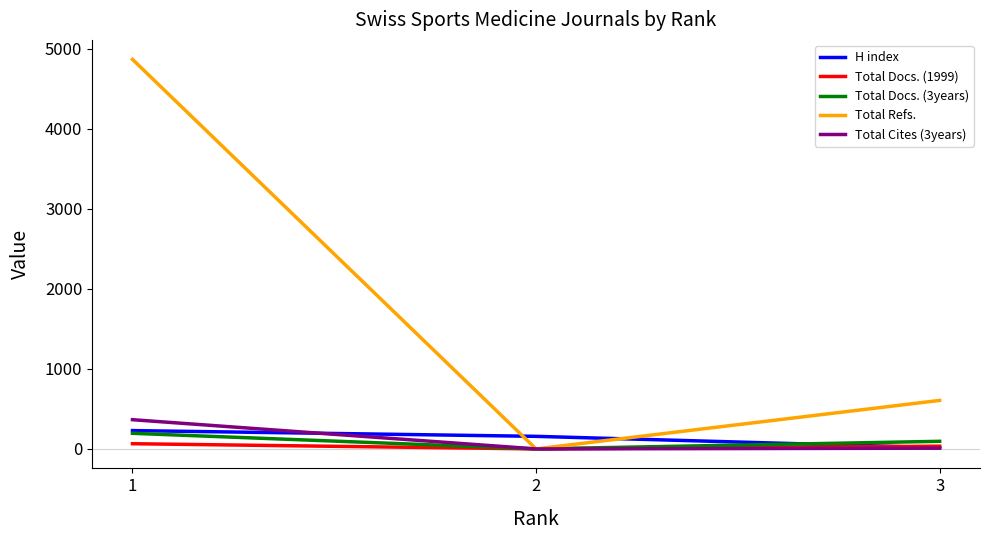

Which category has the lowest value in the H index series?

3